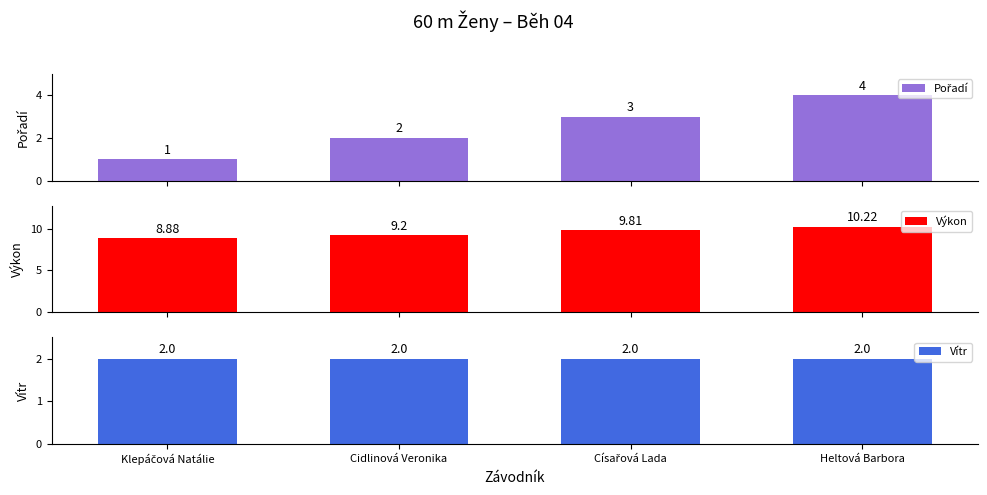

Reading right to left, list all the values displayed in this chart.

Pořadí: Heltová Barbora=4.0	Císařová Lada=3.0	Cidlinová Veronika=2.0	Klepáčová Natálie=1.0
Výkon: Heltová Barbora=10.2	Císařová Lada=9.8	Cidlinová Veronika=9.2	Klepáčová Natálie=8.9
Vítr: Heltová Barbora=2.0	Císařová Lada=2.0	Cidlinová Veronika=2.0	Klepáčová Natálie=2.0